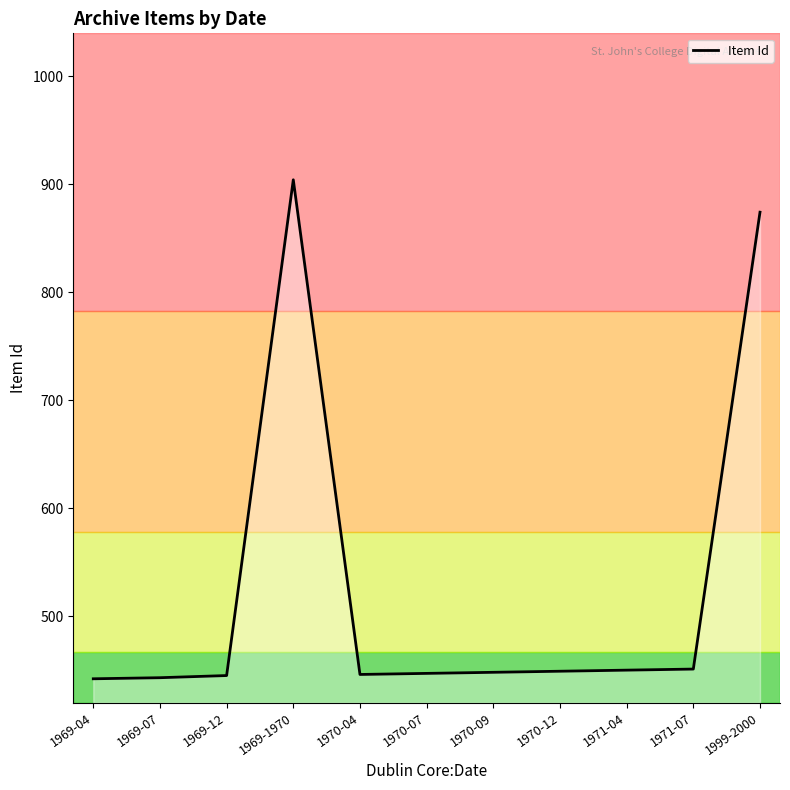

The chart shows a value of 874 at 1999-2000. True or false?

True